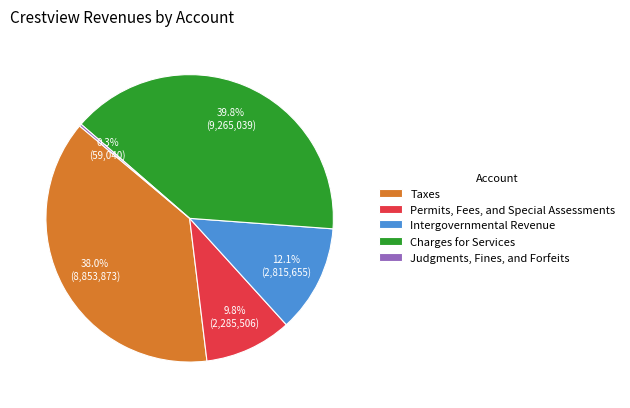

What percentage is the Taxes slice, to the nearest percent?

38%